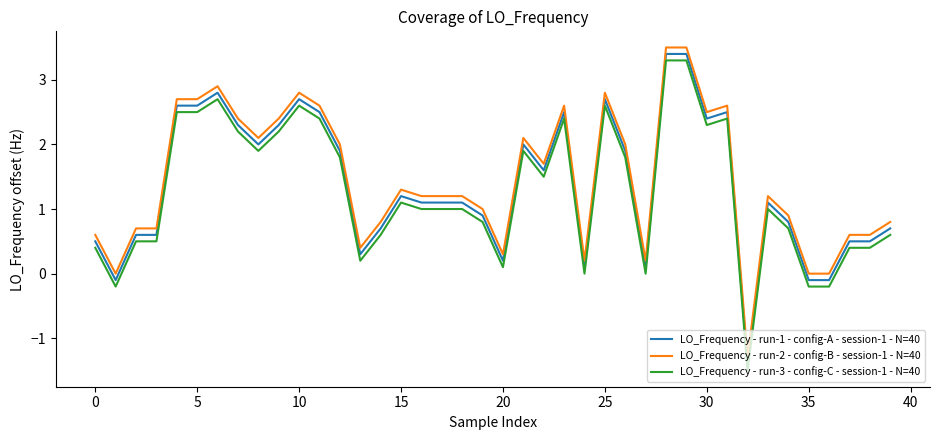

What is the minimum value for LO_Frequency - run-3 - config-C - session-1 - N=40?

-1.5